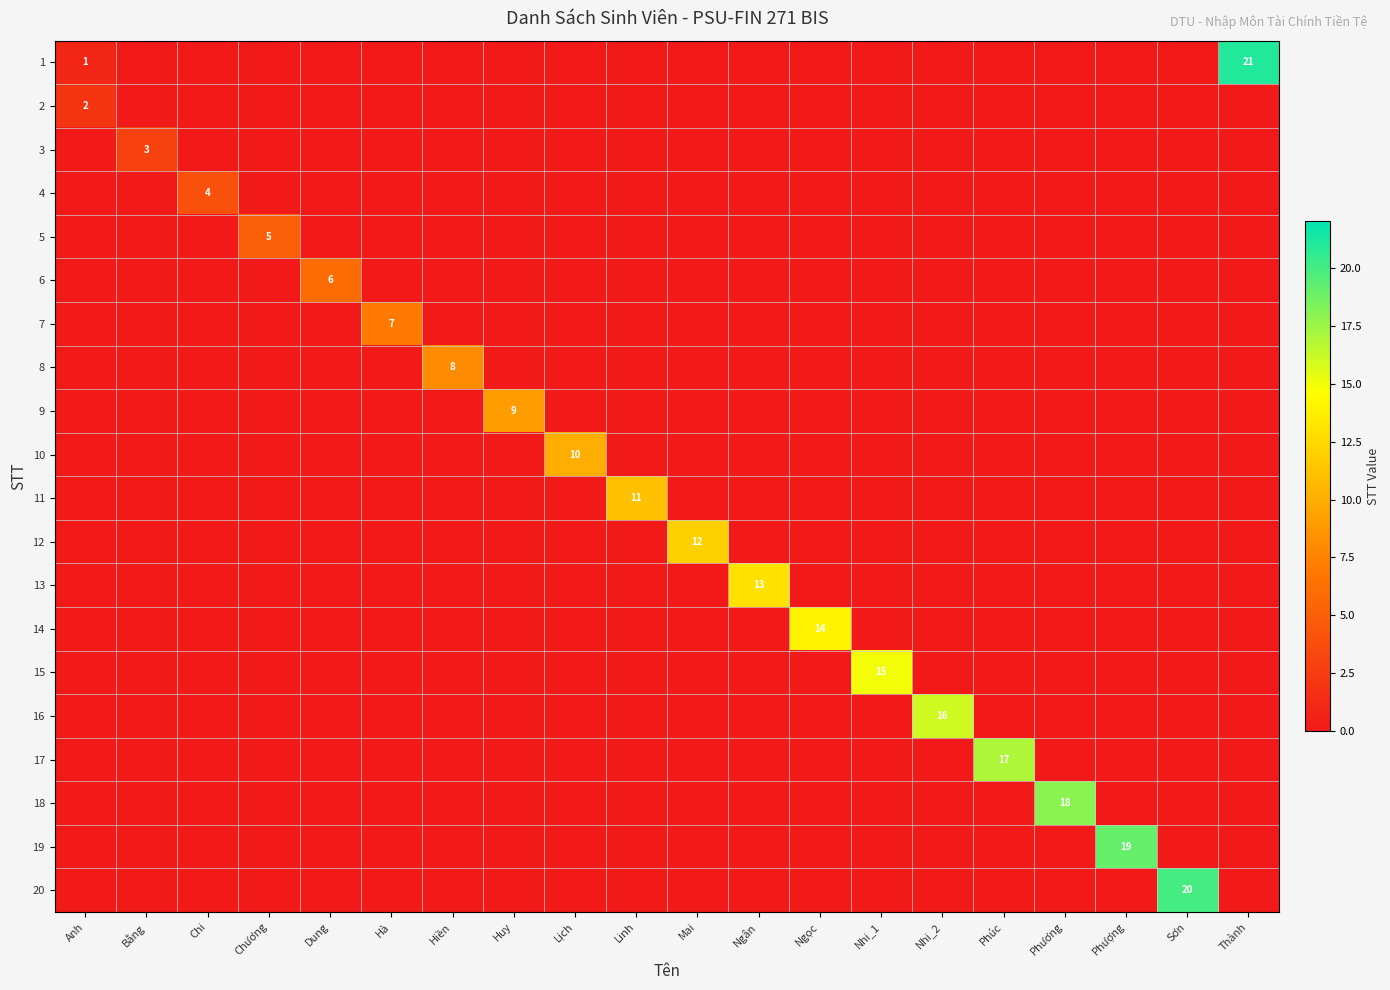

Is it true that 15 equals 15 at Nhi_1?

True